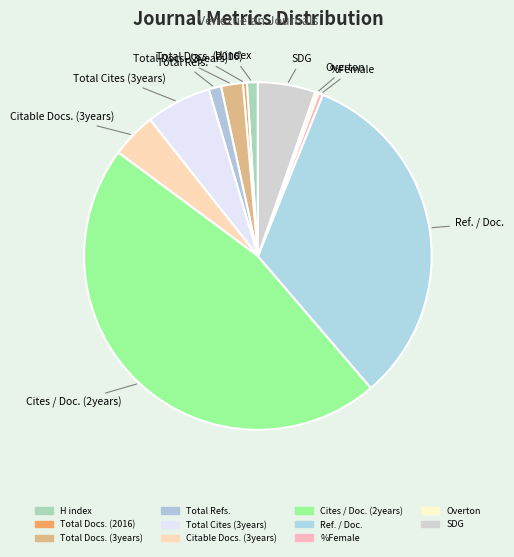

How many segments does this pie chart have?

11